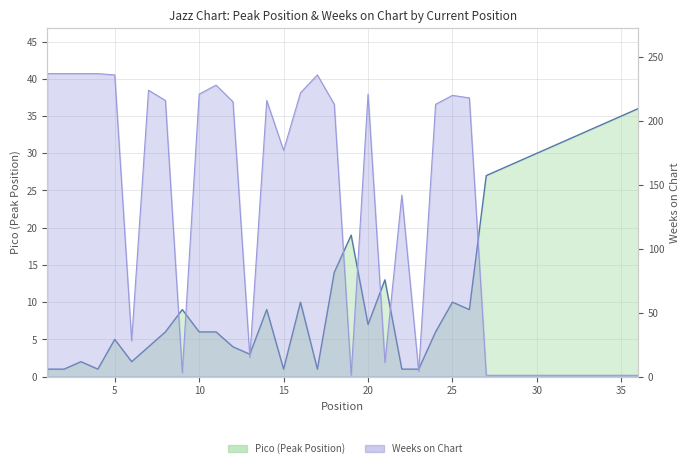

What is the value of the Weeks on Chart point at the 3rd from the left?

237